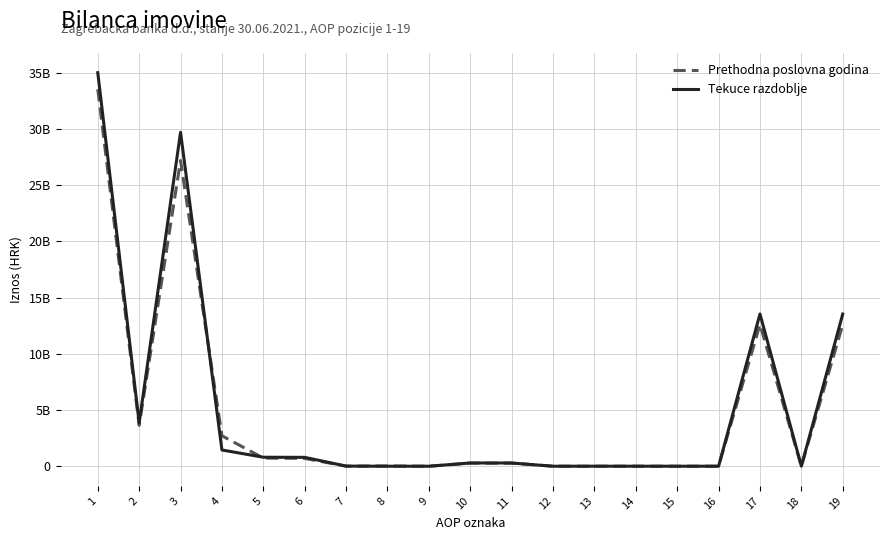

What is the value of the Tekuce razdoblje point at the 1st from the left?

35005233946